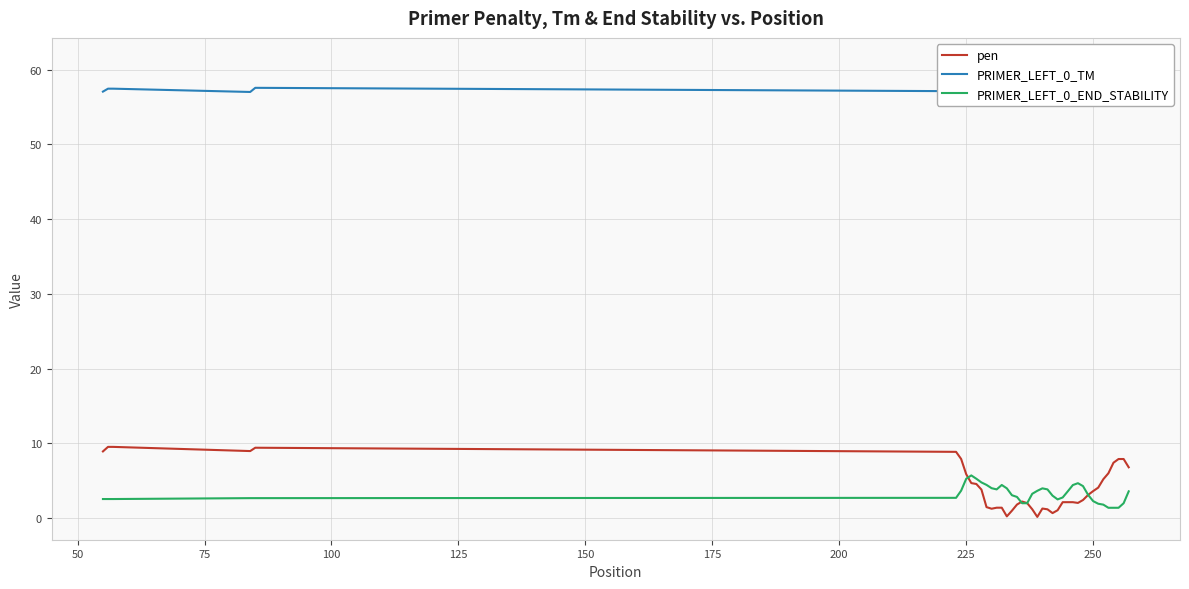

Reading left to right, extract all data points from this chart.

pen: 8.9	9.5	9.5	9.0	9.4	8.9	7.9	5.9	4.7	4.6	3.8	1.5	1.3	1.4	1.4	0.3	1.0	1.8	2.2	2.0	1.2	0.2	1.3	1.2	0.7	1.1	2.1	2.1	2.1	2.0	2.4	3.1	3.6	4.1	5.2	6.0	7.4	7.9	7.9	6.8
PRIMER_LEFT_0_TM: 57.1	57.5	57.5	57.0	57.6	57.1	59.1	57.1	59.3	57.4	57.2	58.5	60.3	59.6	59.6	60.3	60.0	59.2	59.8	60.0	58.8	60.2	59.7	61.2	59.3	59.9	58.9	58.9	58.9	59.0	59.6	60.1	59.4	59.9	60.2	60.0	58.6	59.1	59.1	57.2
PRIMER_LEFT_0_END_STABILITY: 2.6	2.6	2.6	2.7	2.7	2.7	3.7	5.3	5.7	5.3	4.8	4.5	4.0	3.9	4.5	4.0	3.1	2.9	2.0	2.0	3.3	3.7	4.0	3.9	3.0	2.5	2.8	3.6	4.4	4.7	4.3	3.1	2.3	1.9	1.8	1.4	1.4	1.4	2.0	3.6